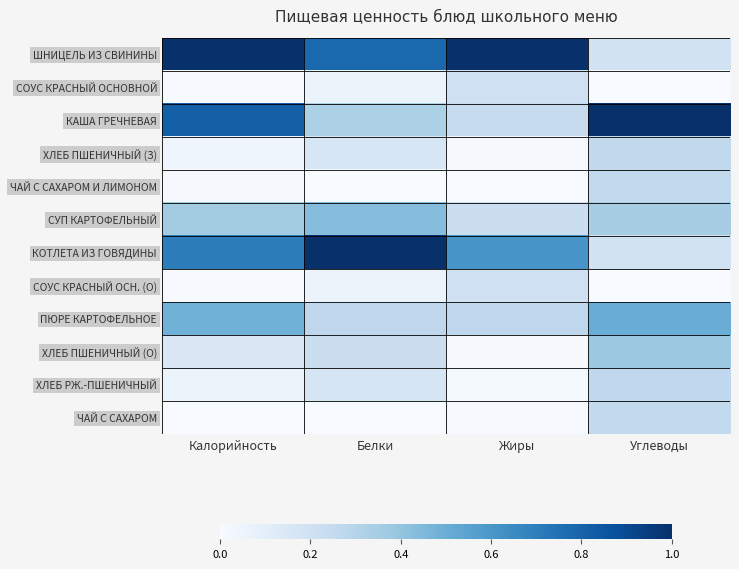

How many data points does each series have?

4